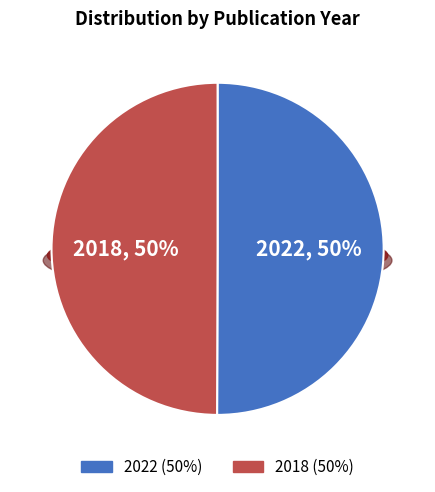

True or false: 2022 accounts for 50% of the total.

True